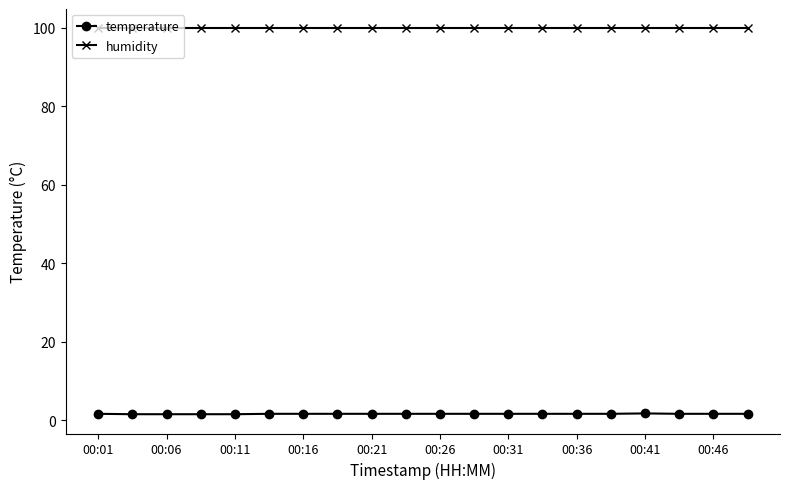

What is the value of the humidity point at the 9th from the left?

99.9